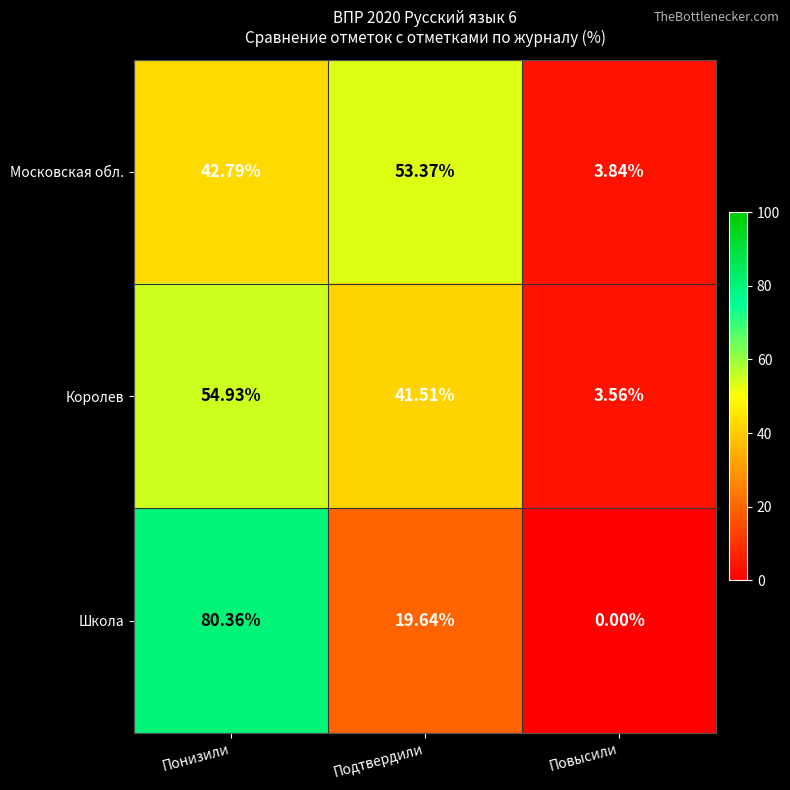

At which label is Королев closest to 29?

Подтвердили